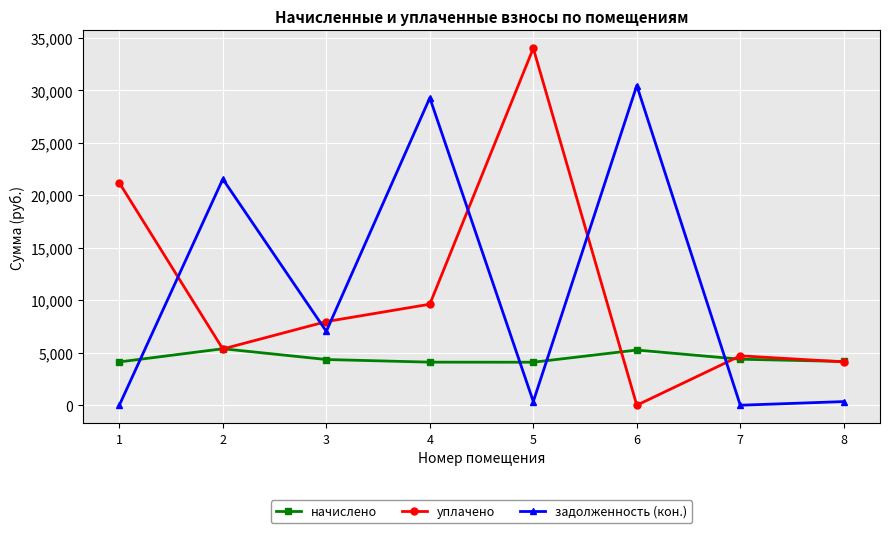

Rank the categories by уплачено value from lowest to highest.

6, 8, 7, 2, 3, 4, 1, 5